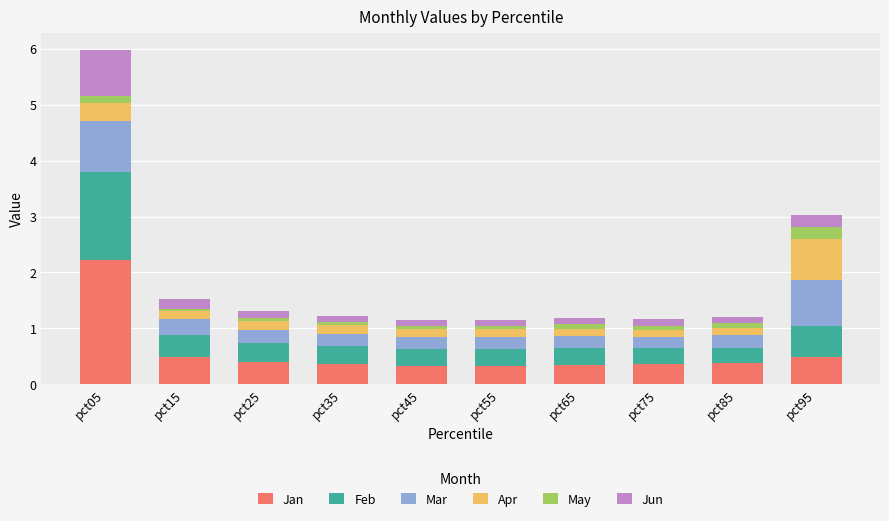

What is the maximum value for Jan?

2.2